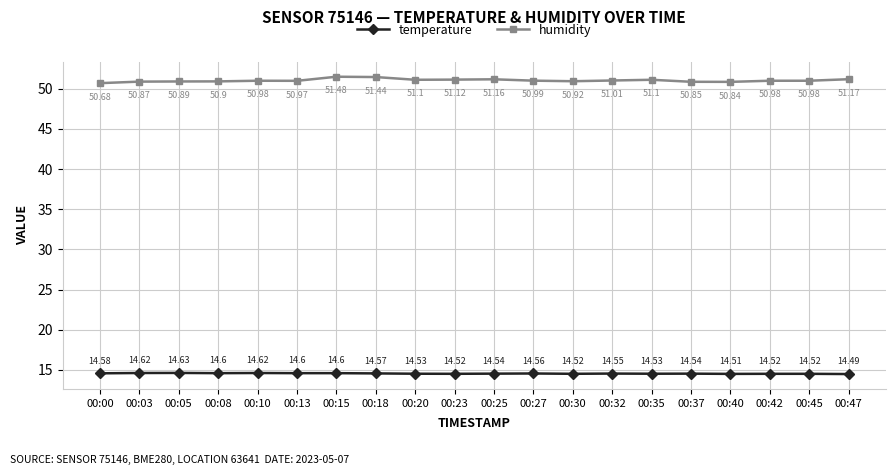

True or false: temperature and humidity cross at least once.

False